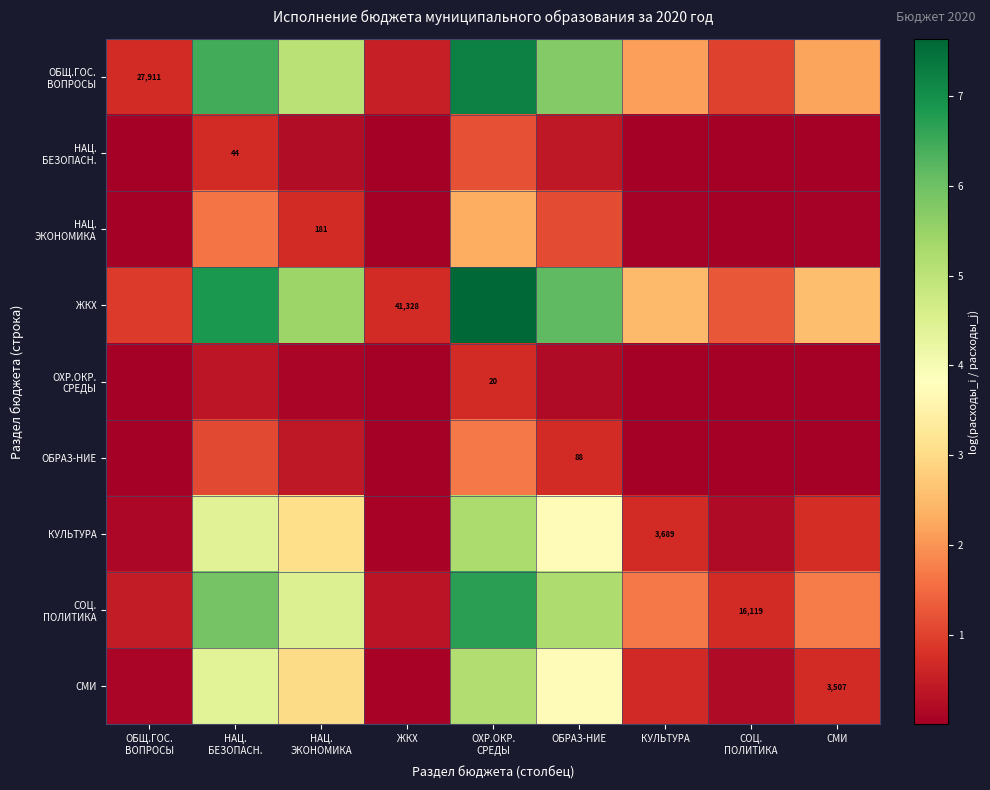

At which label is СМИ closest to 2?

НАЦ. ЭКОНОМИКА